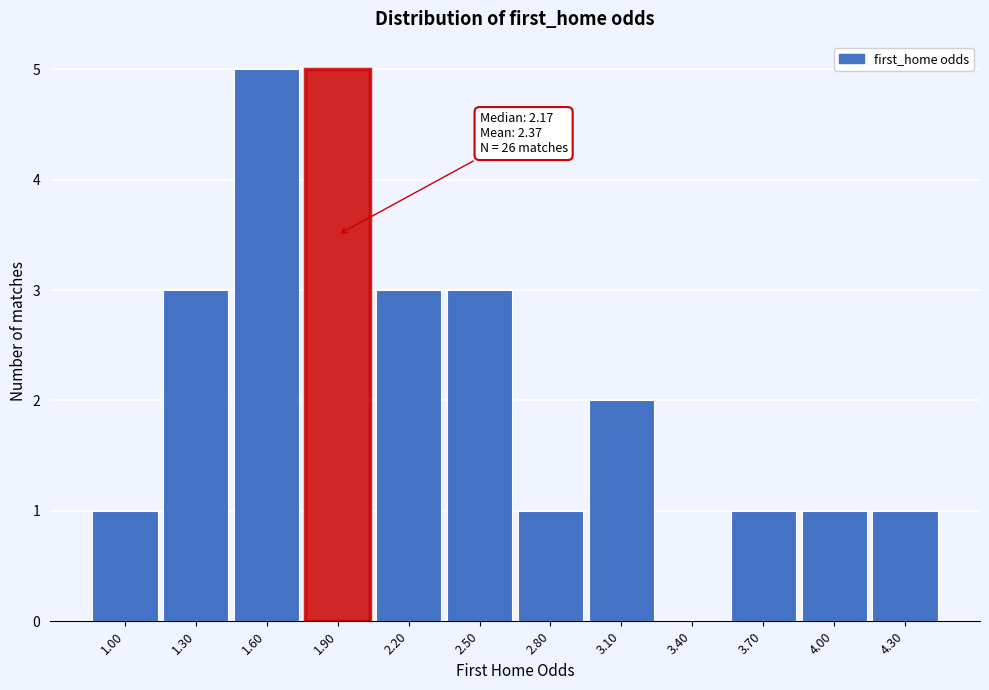

Reading left to right, extract all data points from this chart.

1.00=1	1.30=3	1.60=5	1.90=5	2.20=3	2.50=3	2.80=1	3.10=2	3.40=0	3.70=1	4.00=1	4.30=1